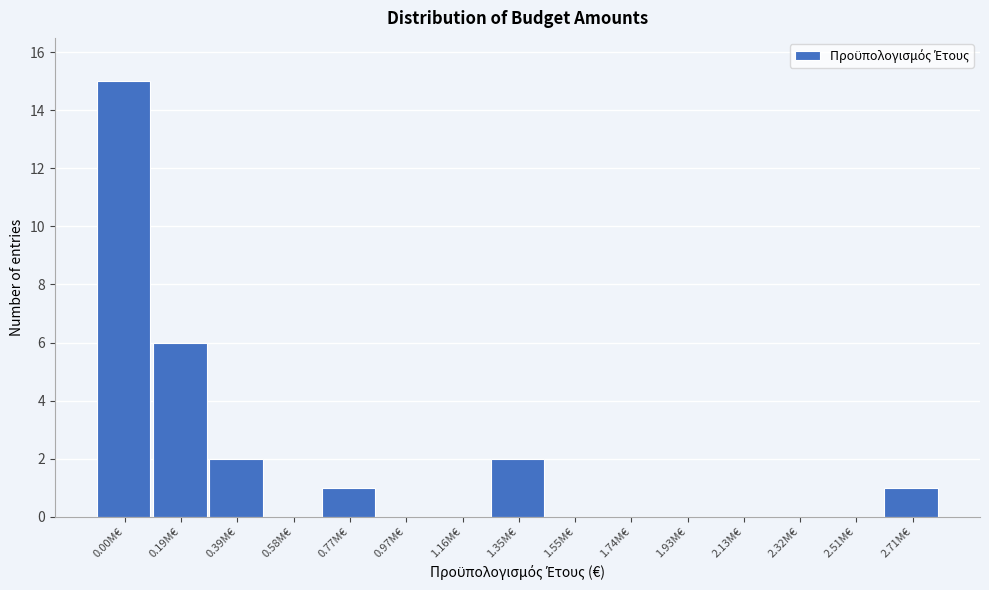

Reading left to right, list all the values displayed in this chart.

0.00M€=15	0.19M€=6	0.39M€=2	0.58M€=0	0.77M€=1	0.97M€=0	1.16M€=0	1.35M€=2	1.55M€=0	1.74M€=0	1.93M€=0	2.13M€=0	2.32M€=0	2.51M€=0	2.71M€=1